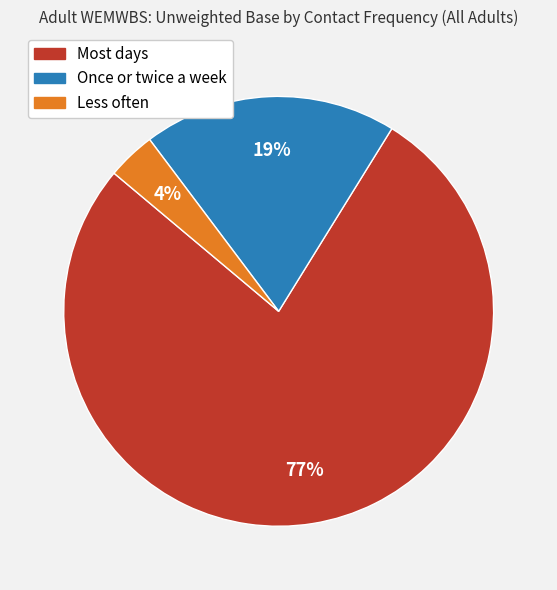

Is it true that Less often is 9% of the pie?

False